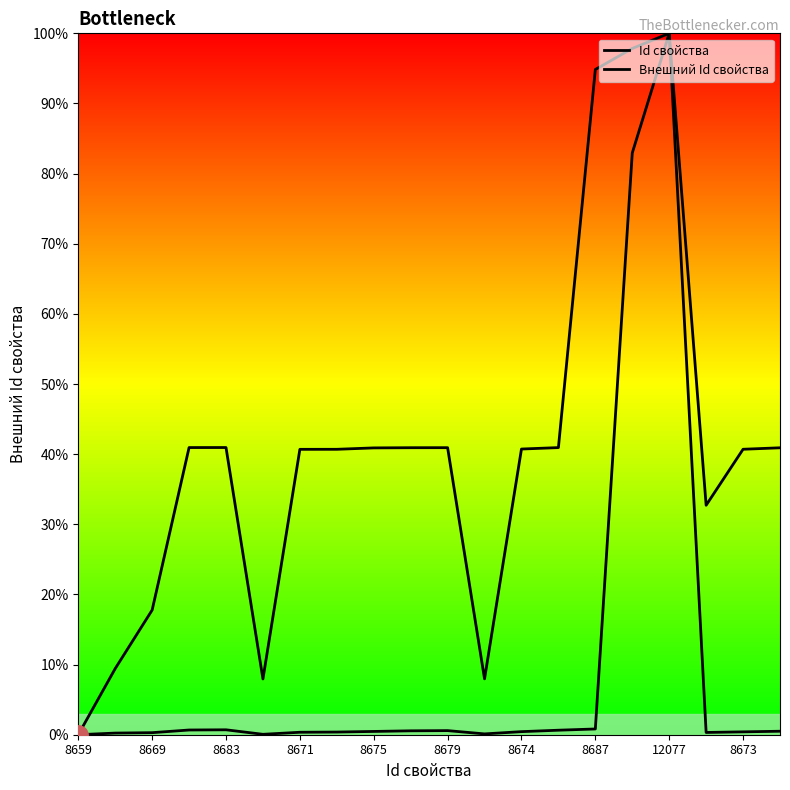

Does the chart have visible grid lines?

No